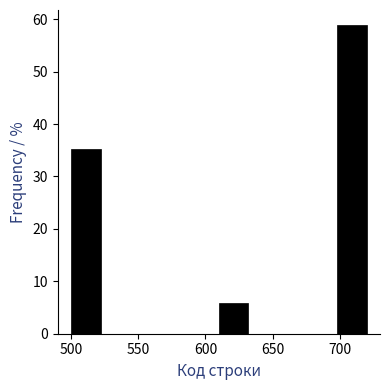

Reading left to right, transcribe this chart: for each bar, give the range it covers on the x-axis and its height. Neither the bar edges nor the heights are printed on the chart, so give them approximately, as read against the axes.

500 to 522: 35
522 to 544: 0
544 to 566: 0
566 to 588: 0
588 to 610: 0
610 to 632: 6
632 to 654: 0
654 to 676: 0
676 to 698: 0
698 to 720: 59